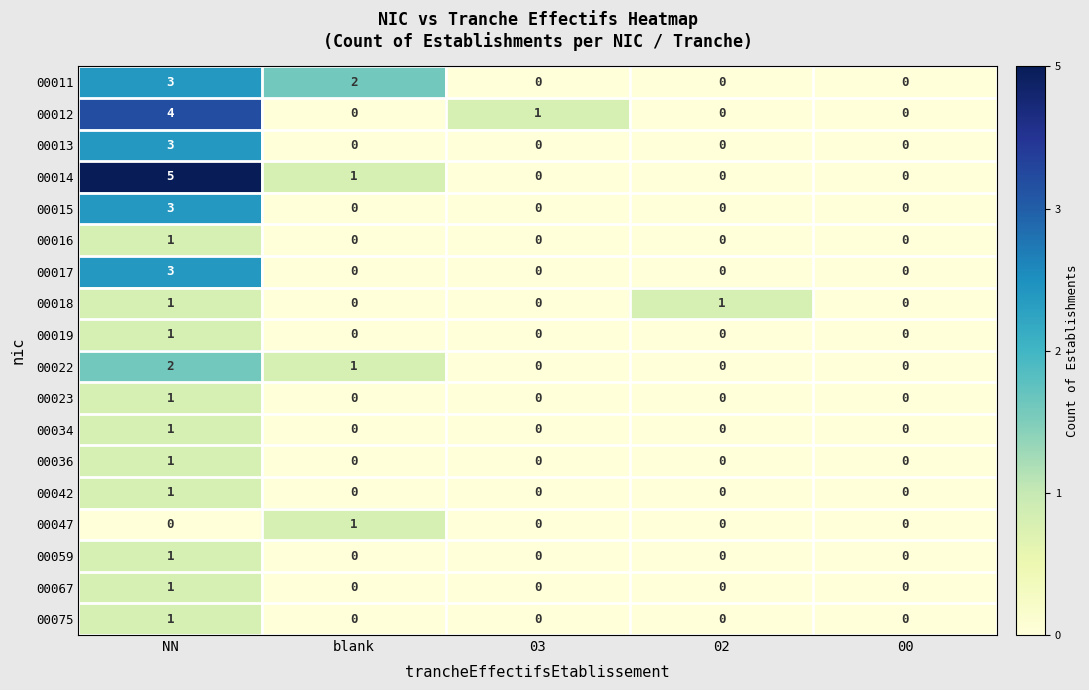

Count the 00018 values in the range 0 to 1.

5